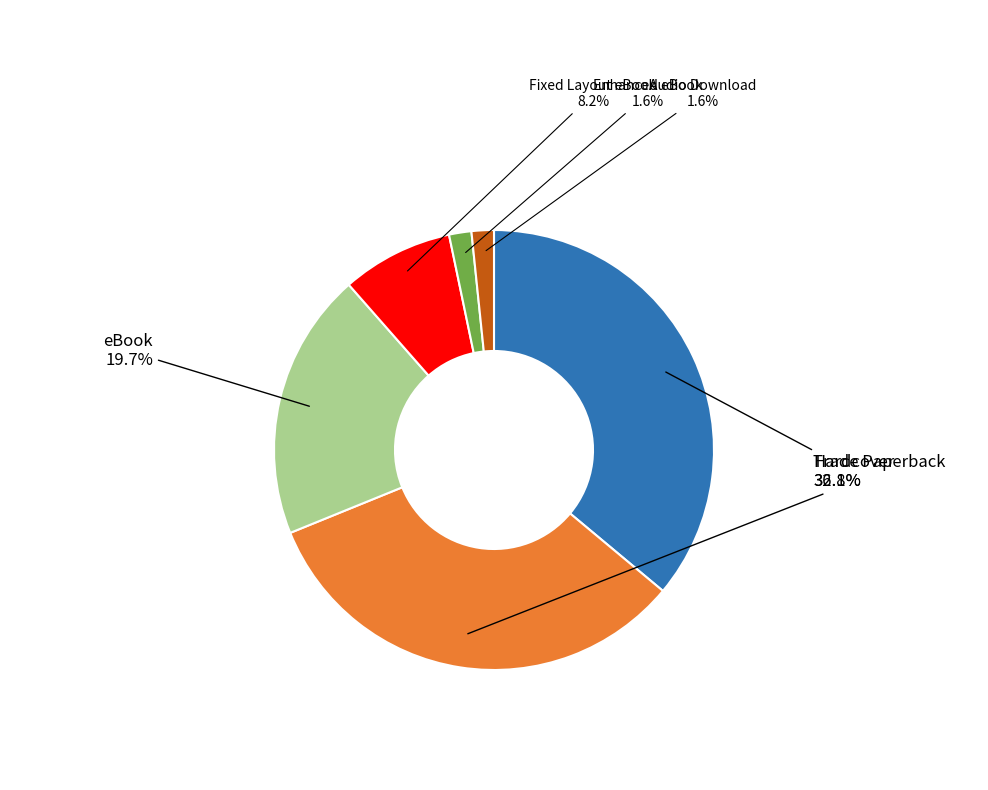

Does Audio Download account for over 50% of the chart?

No